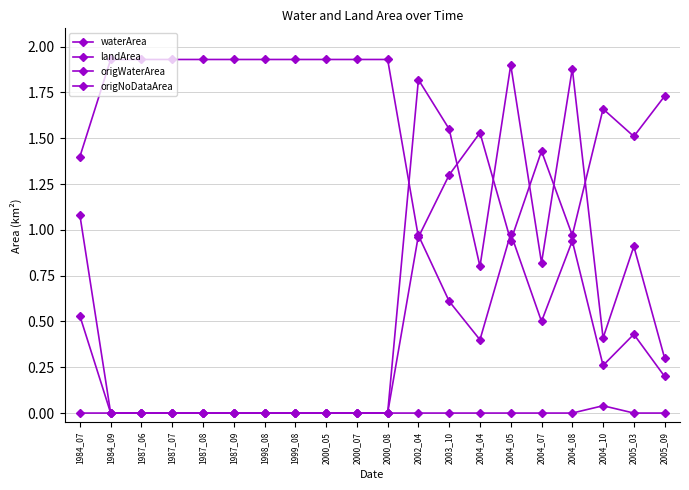

How many data points in landArea are less than 1?

3